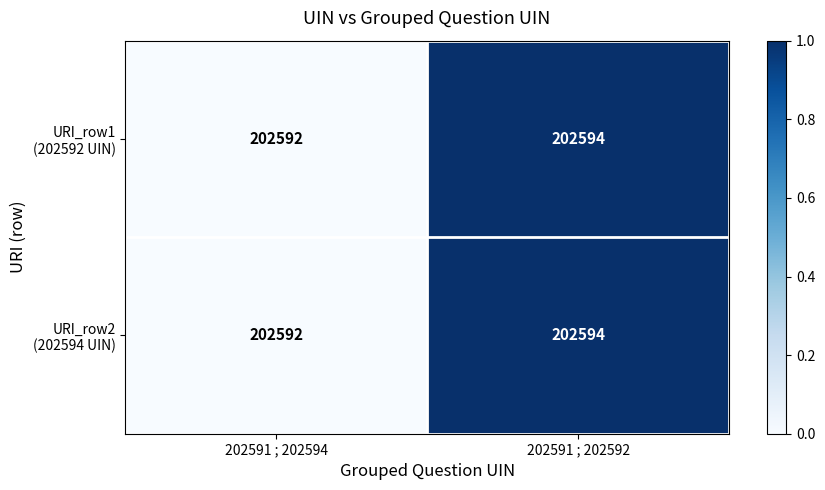

At which category is the sum across all series the highest?

202591 ; 202592